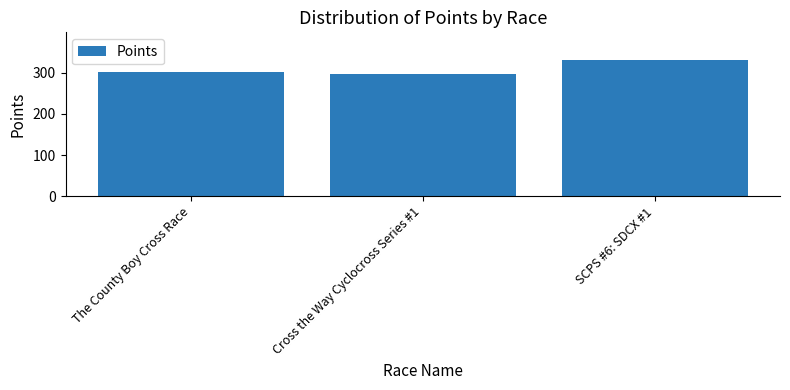

What is the sum of all values?

929.8